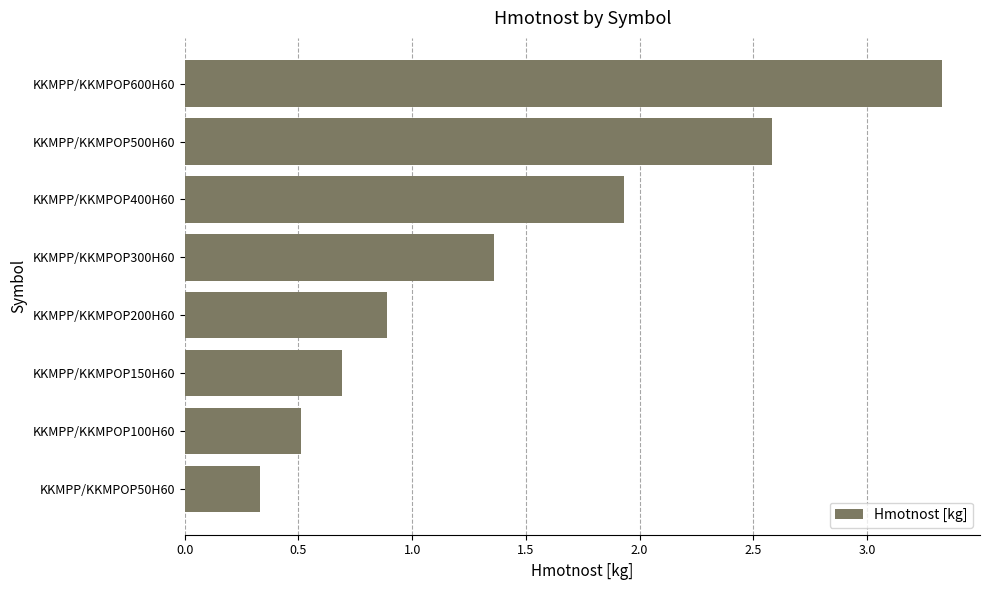

What is the maximum value shown in the chart?

3.3